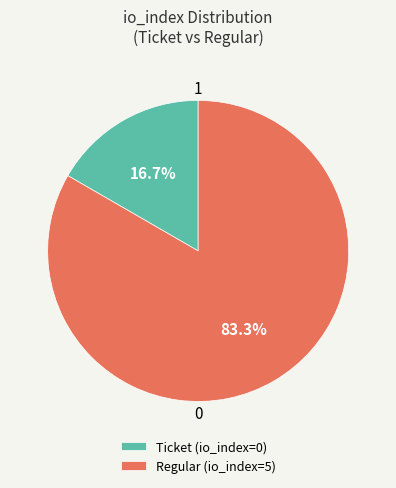

To the nearest percent, what is the average slice percentage?

50%